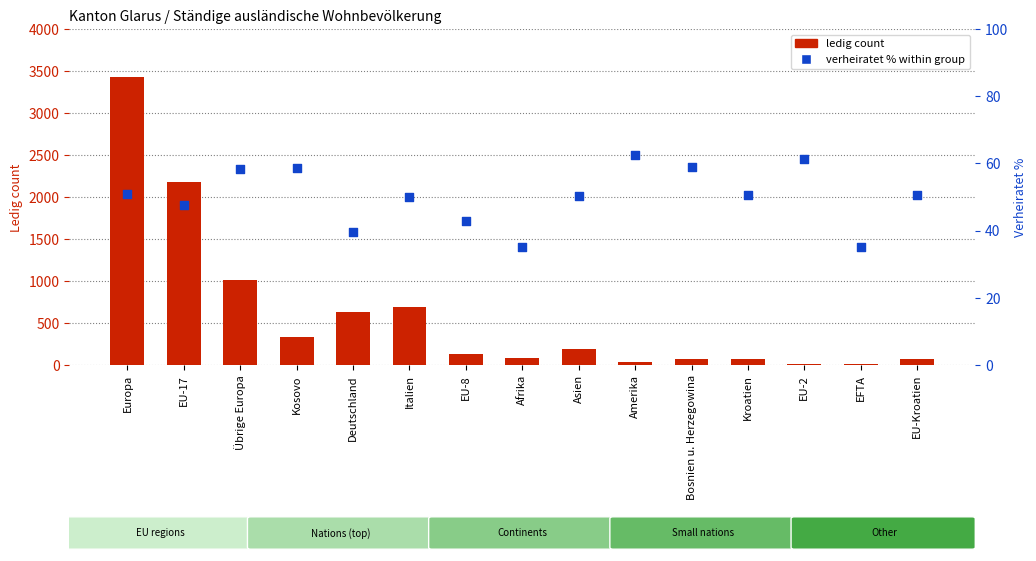

Is the value of ledig count at EU-Kroatien greater than the value of verheiratet % within group at EU-17?

Yes